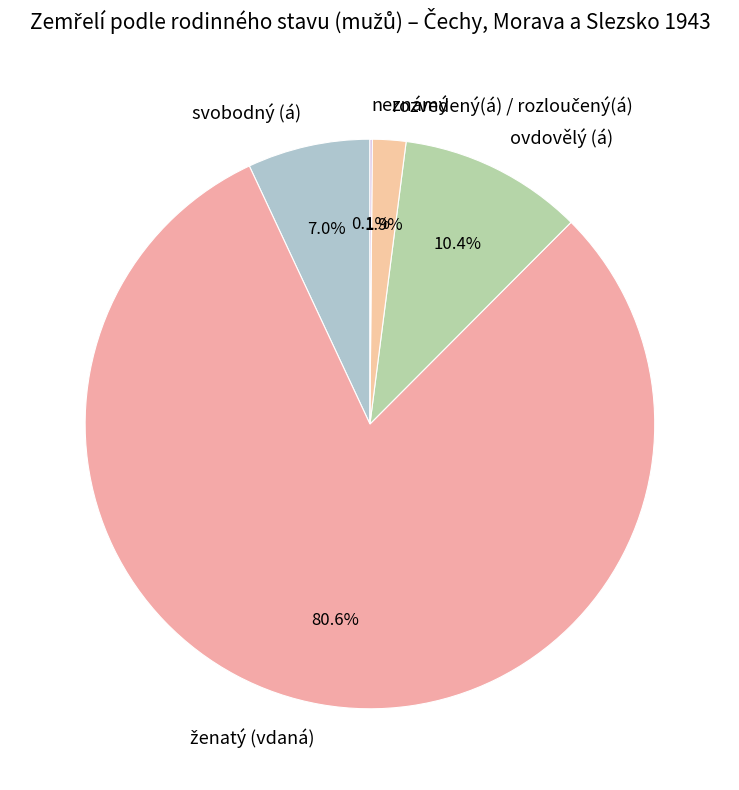

What percentage is NOT represented by ovdovělý (á)?

89.6%